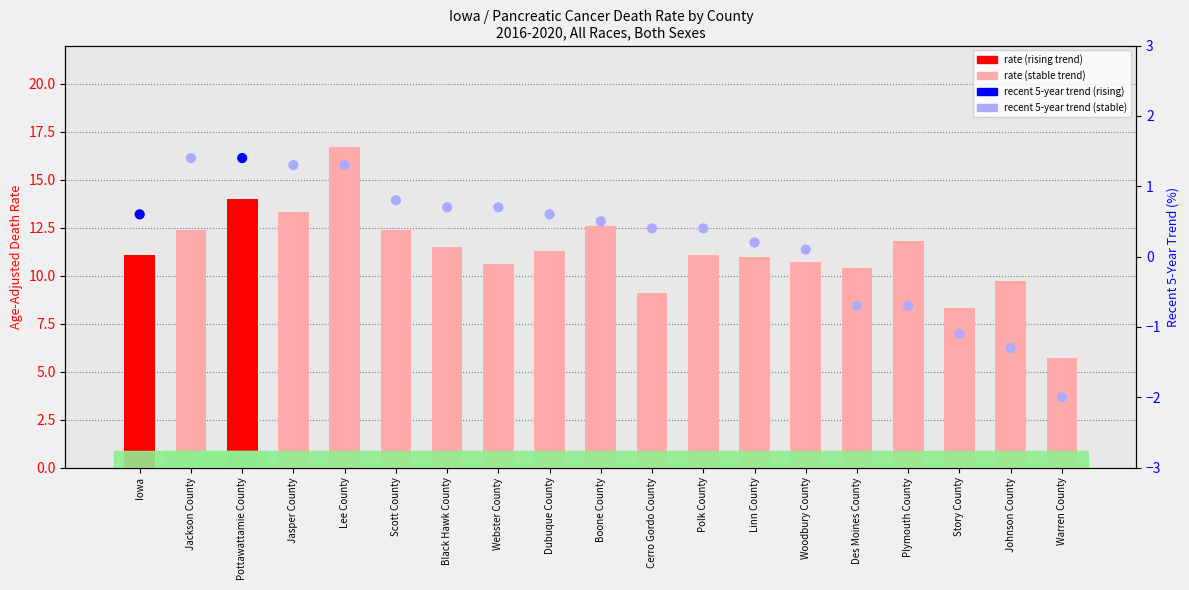

Which series has the largest total across all categories?

Age-Adjusted Death Rate